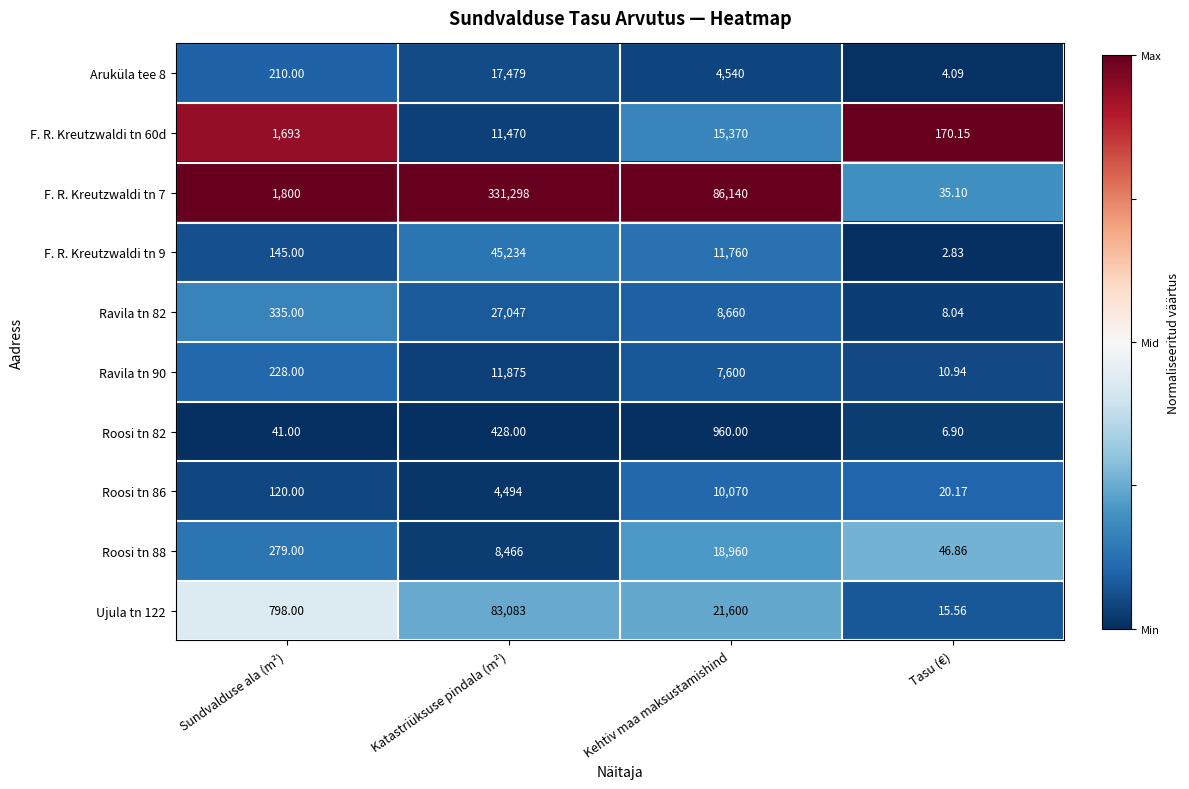

Which label corresponds to the largest value in the chart?

Katastriüksuse pindala (m²)